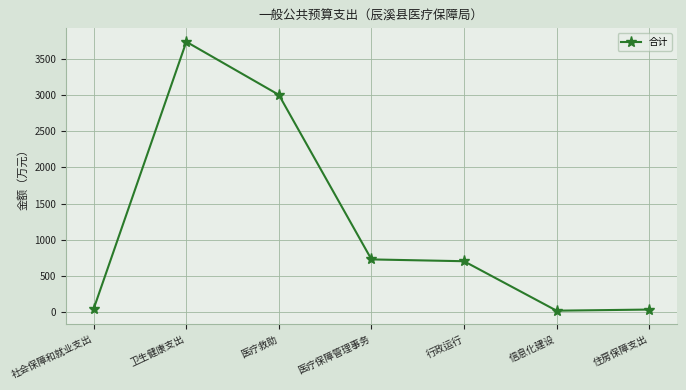

Read the value at 医疗救助.

3000.0